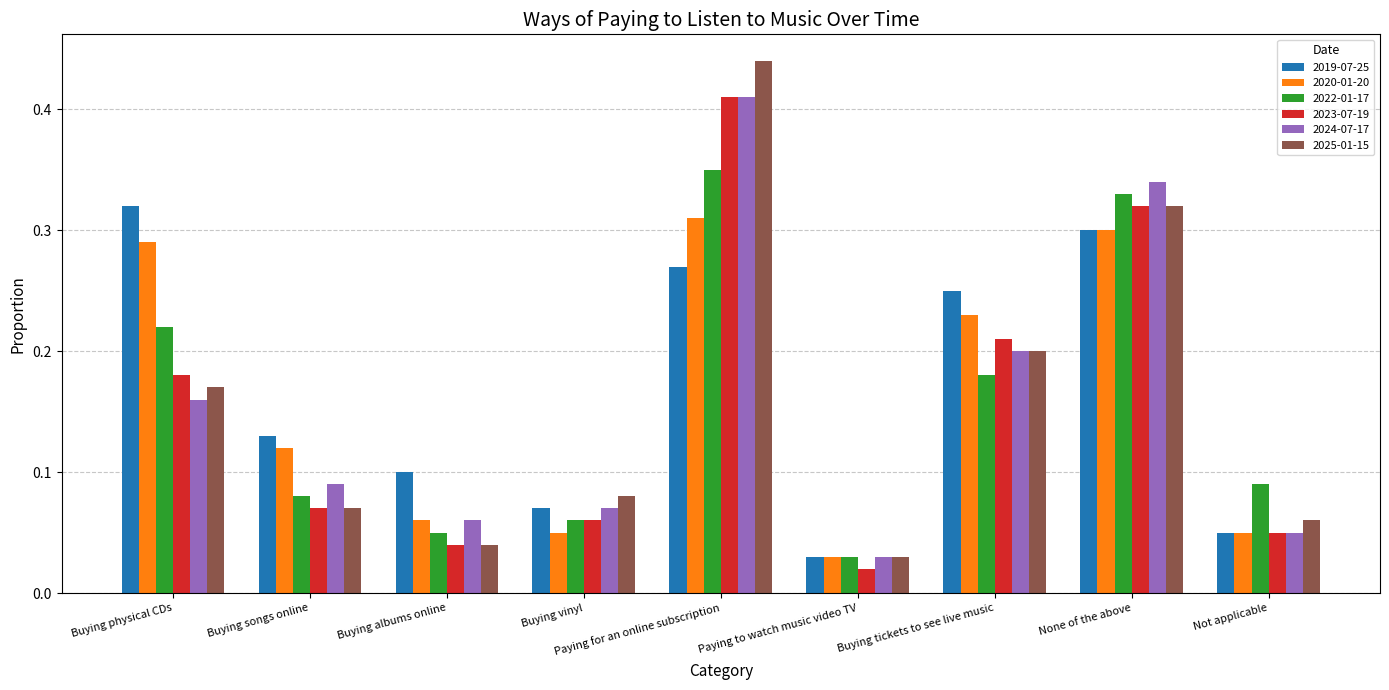

Which series has the largest range (max minus min)?

2025-01-15